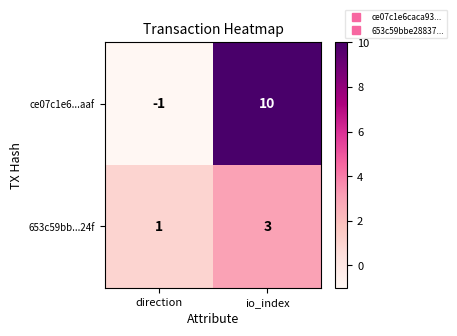

Is it true that ce07c1e6...aaf equals 3 at io_index?

False